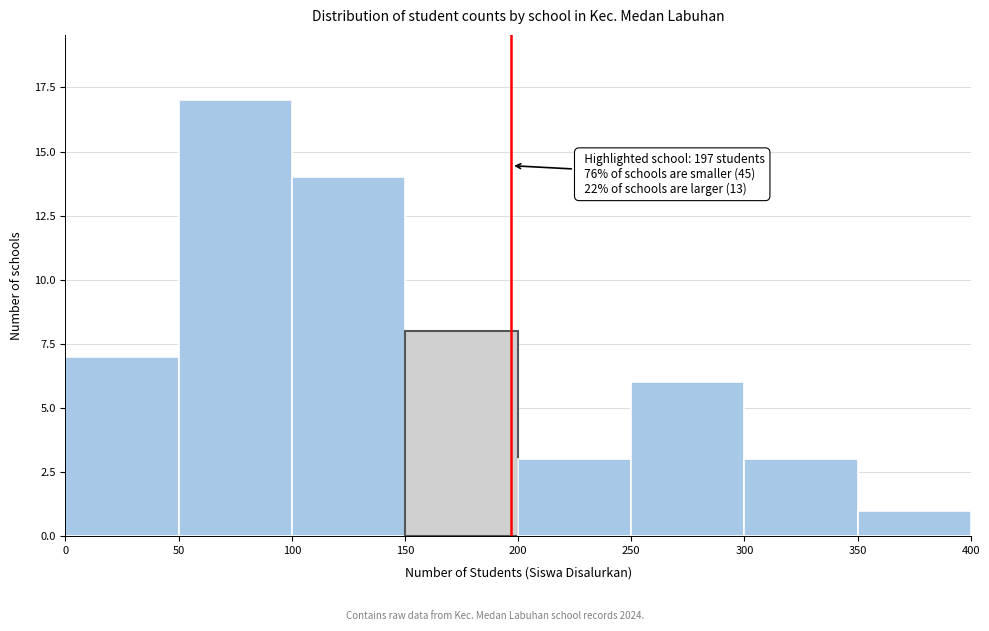

Over which range of the x-axis is the bar tallest?

50 to 100